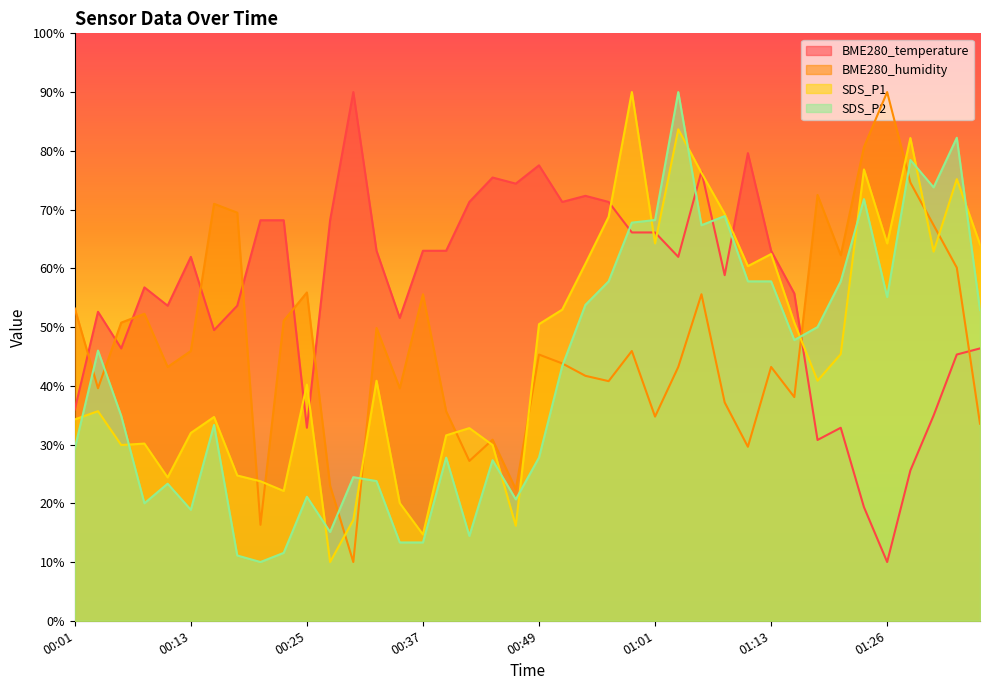

At which label is SDS_P2 closest to 50?

01:18